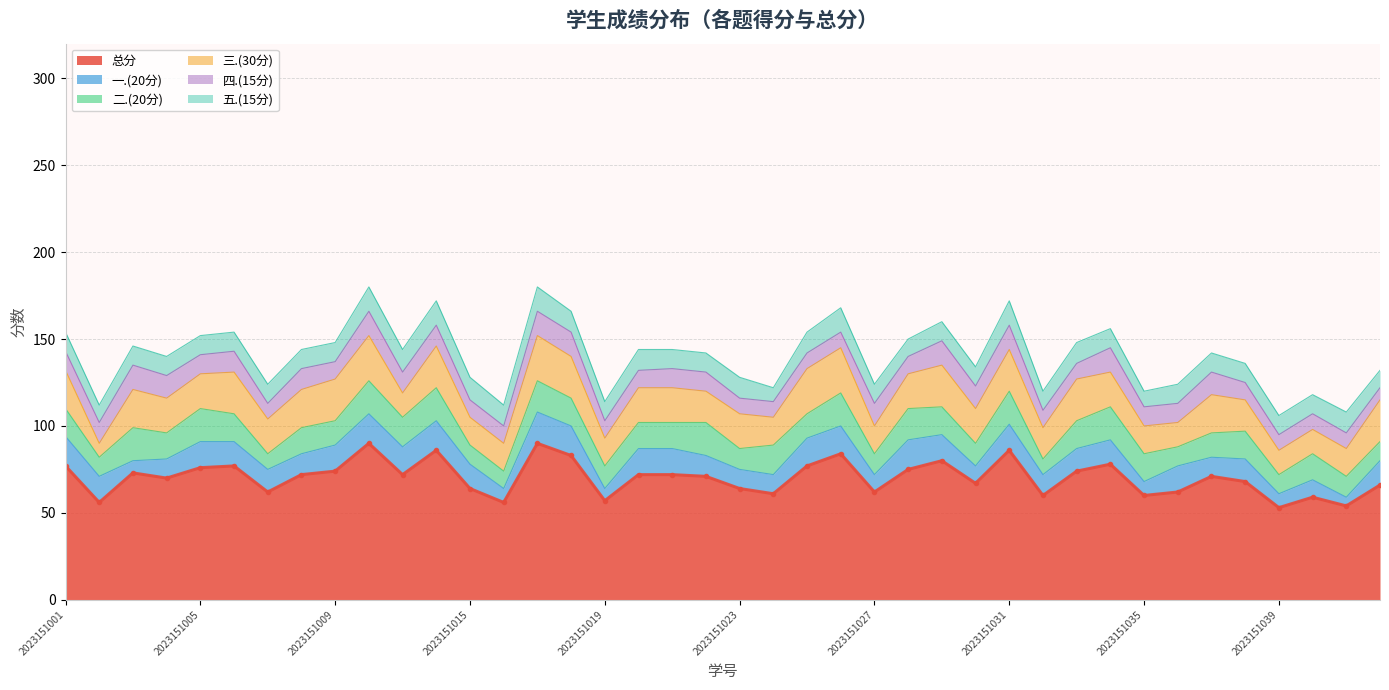

How many categories are shown in the chart?

40